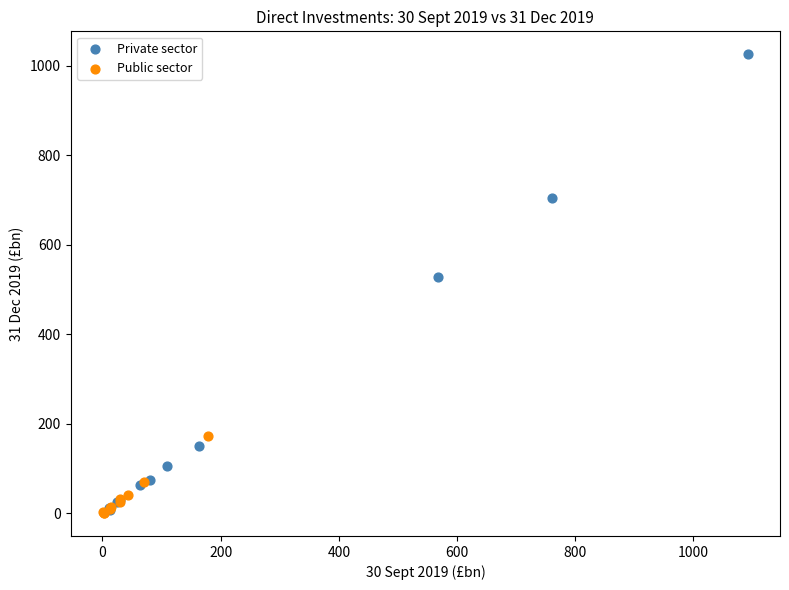

Which series has the widest spread of Y values?

Private sector